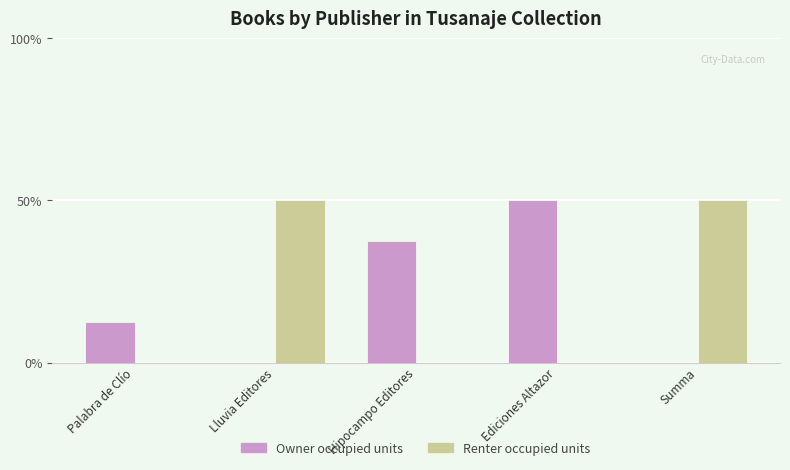

Which series changed the most between Lluvia Editores and Hipocampo Editores?

Renter occupied units